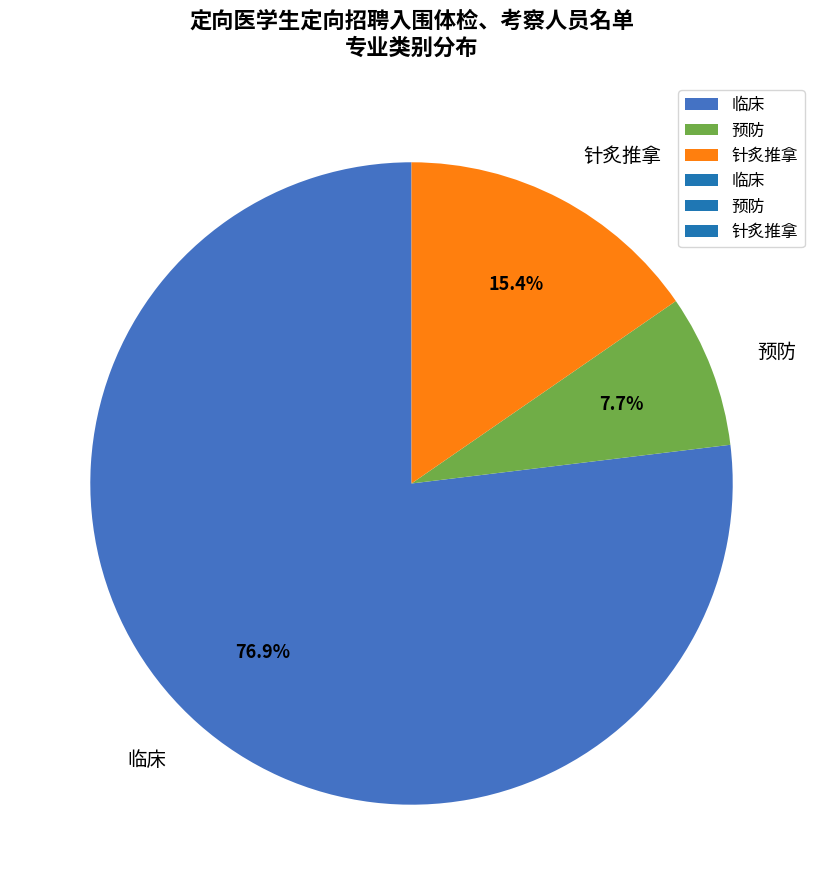

Between 针炙推拿 and 预防, which is larger?

针炙推拿